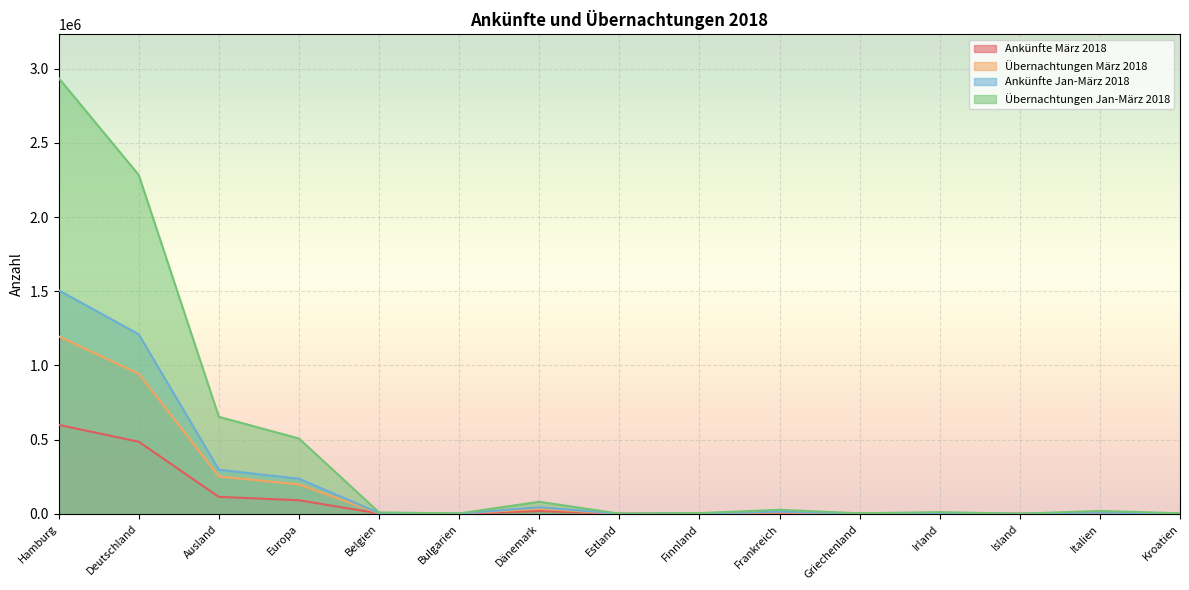

Where is the first local minimum for Übernachtungen Jan-März 2018?

Bulgarien